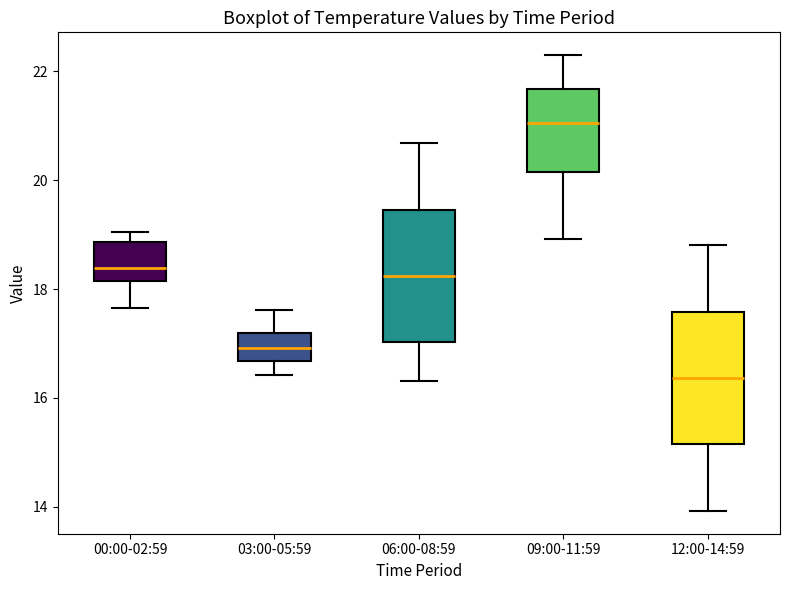

Reading left to right, read every box against the y-axis: the position of its median line, the range the box covers, and the ends of its whiskers. The values are not printed on the chart, so give them approximately, as read against the axis.

00:00-02:59: median 18.4, box 18.2 to 18.8, whiskers 17.6 to 19.0
03:00-05:59: median 17.0, box 16.6 to 17.2, whiskers 16.4 to 17.6
06:00-08:59: median 18.2, box 17.0 to 19.4, whiskers 16.4 to 20.6
09:00-11:59: median 21.0, box 20.2 to 21.6, whiskers 19.0 to 22.4
12:00-14:59: median 16.4, box 15.2 to 17.6, whiskers 14.0 to 18.8